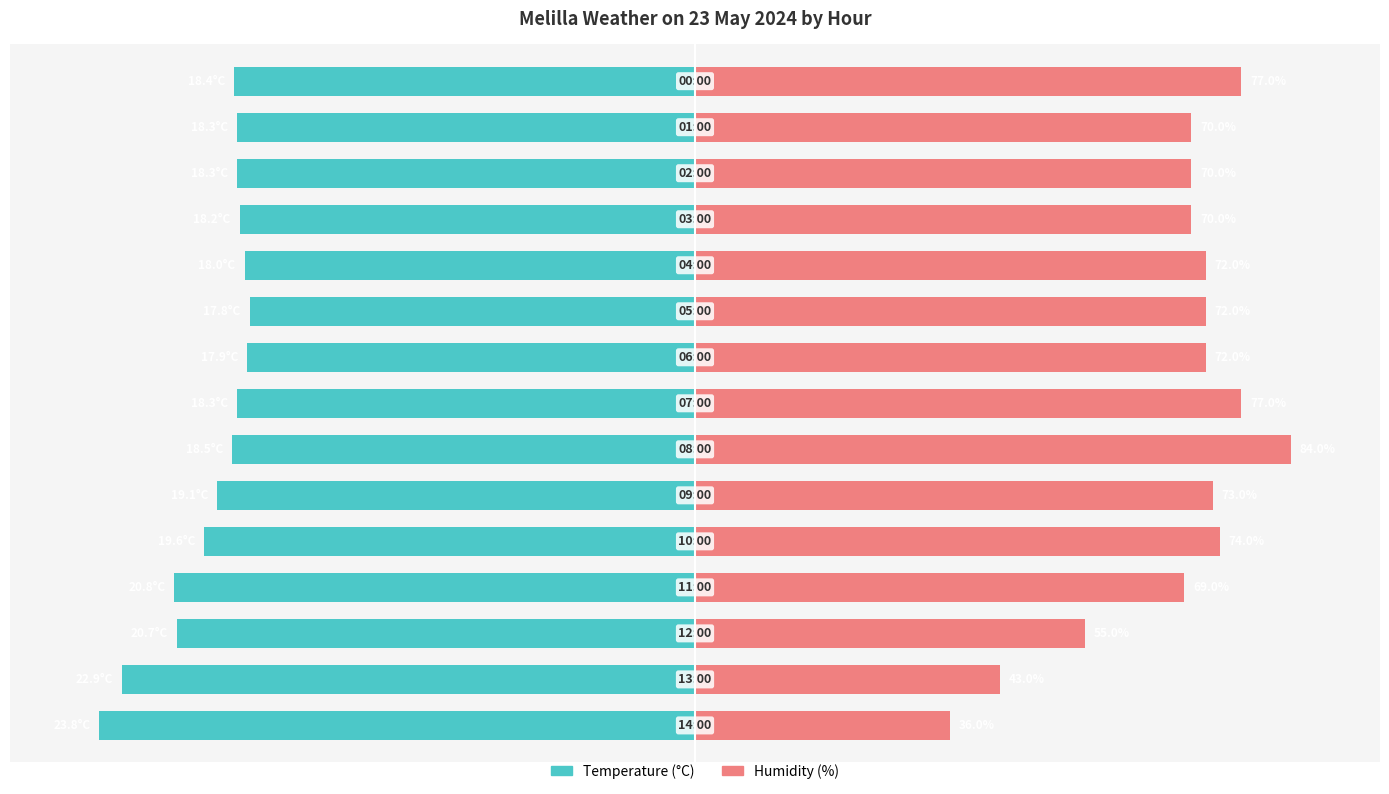

How many bars are there in each group?

2